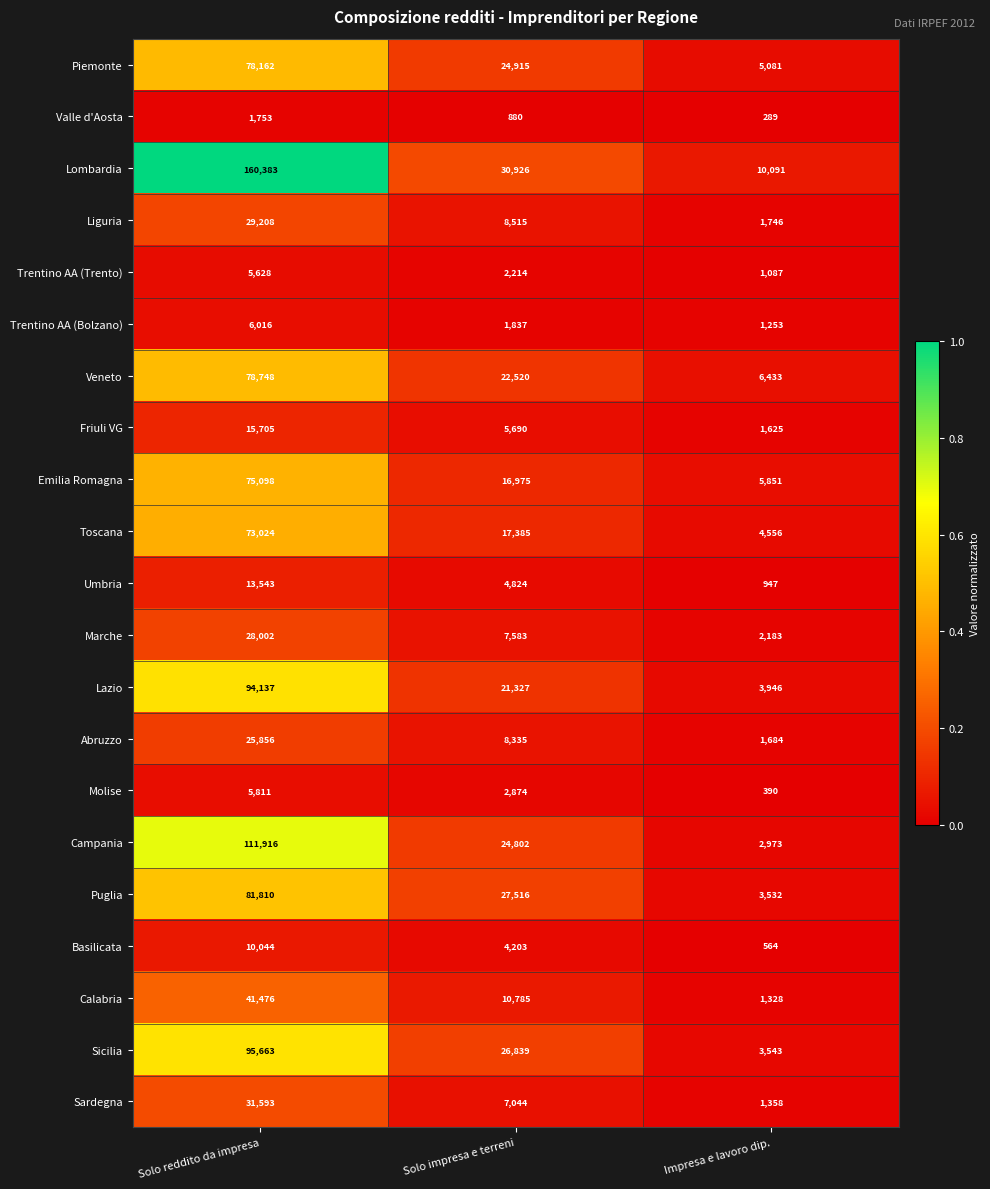

Which series has the largest range (max minus min)?

Lombardia